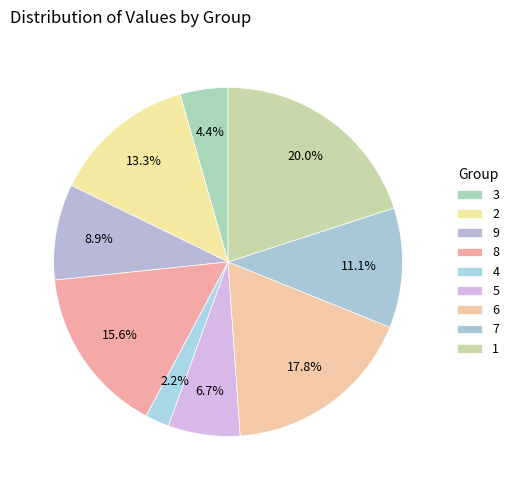

Rank the categories by value from lowest to highest.

4, 3, 5, 9, 7, 2, 8, 6, 1